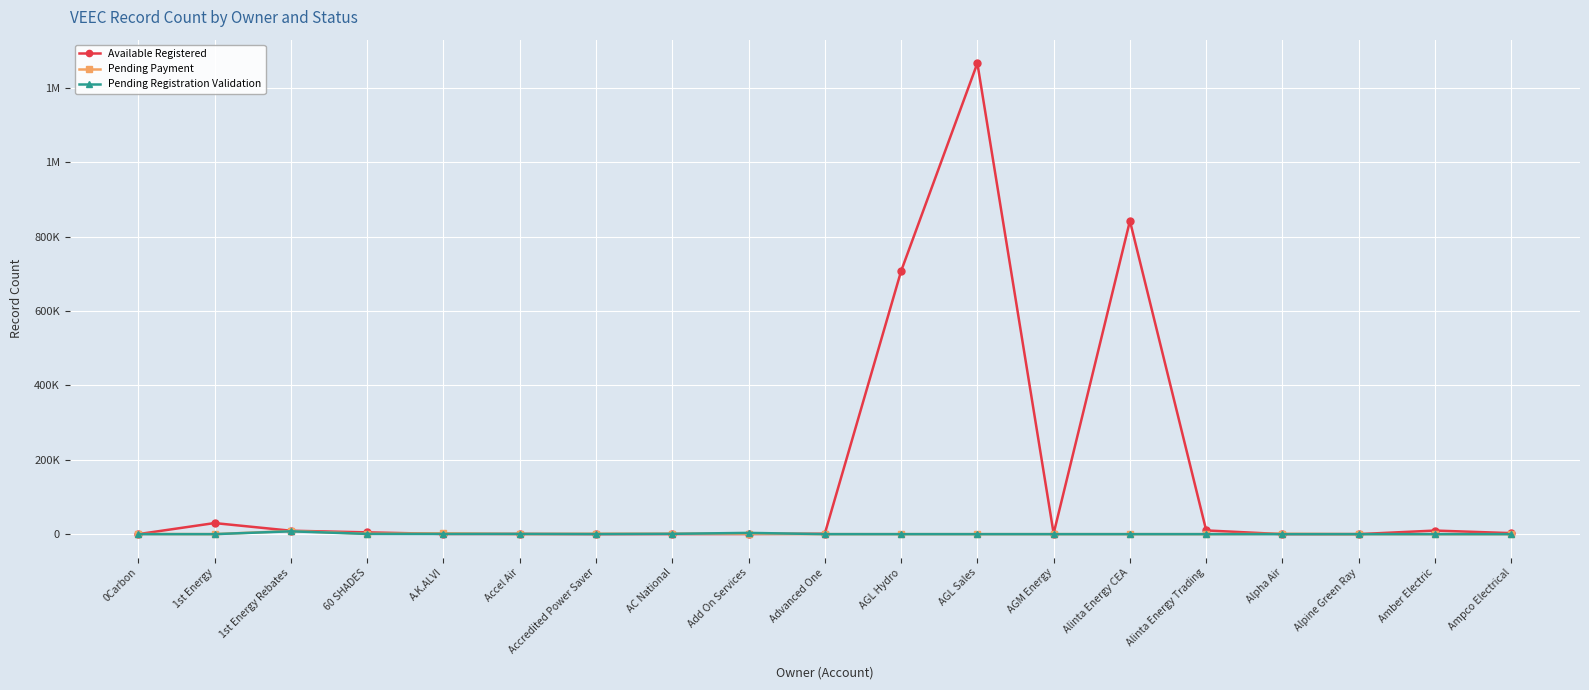

What are all the series names shown in the legend?

Available Registered, Pending Payment, Pending Registration Validation